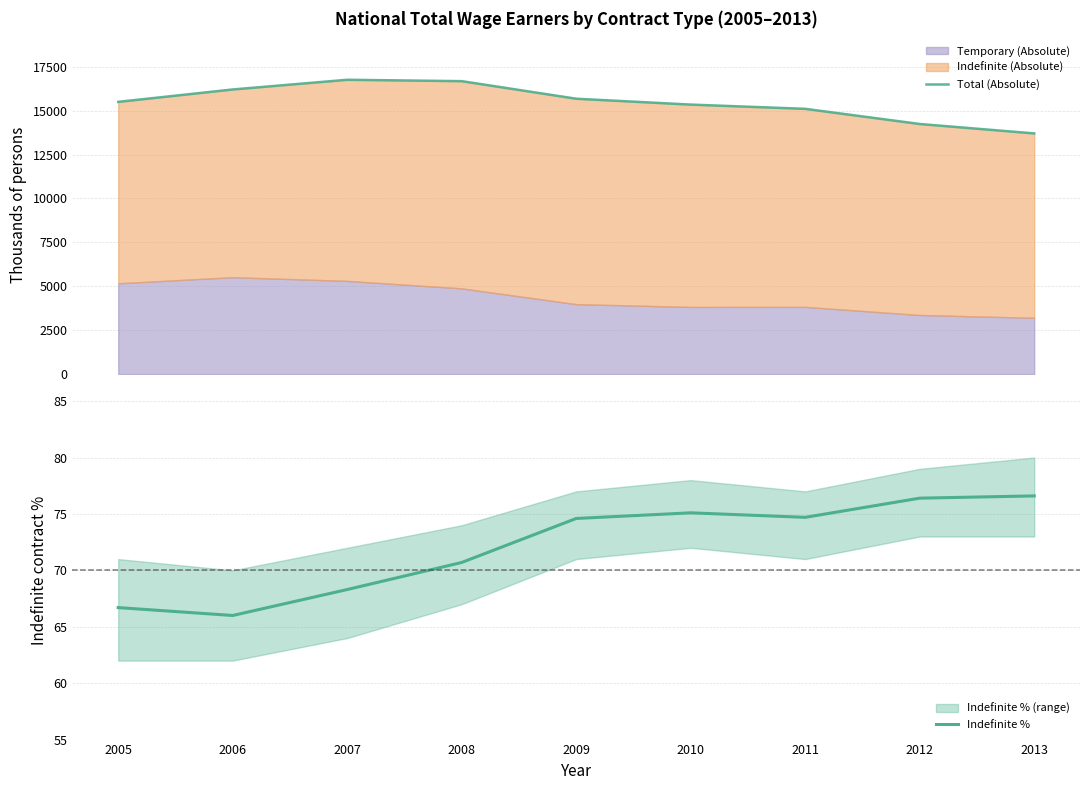

At which category is the sum across all series the highest?

2007